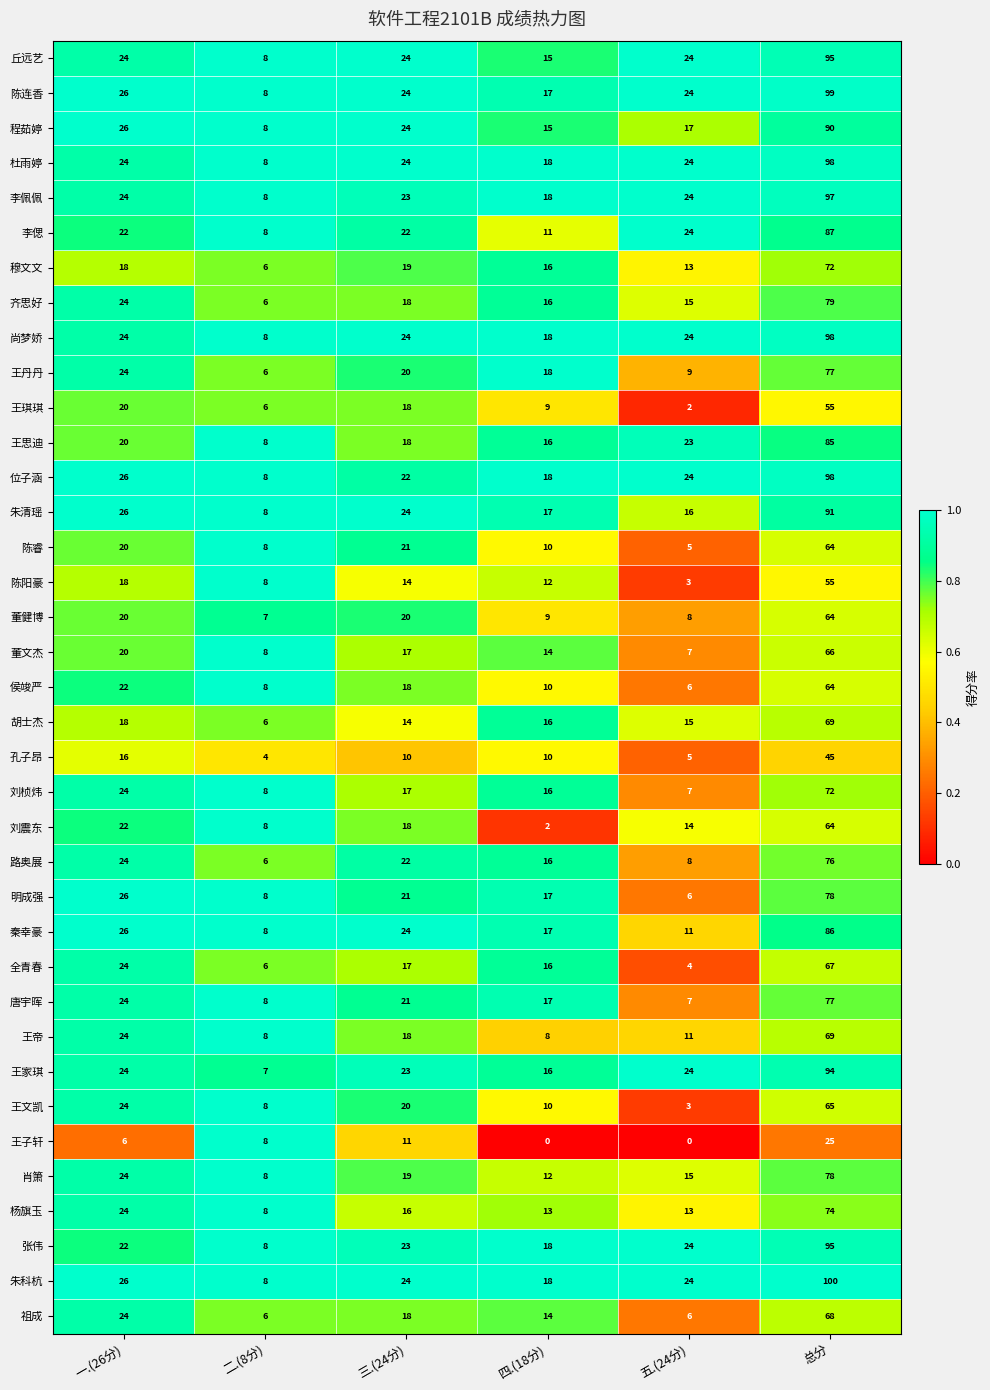

Which category has the highest value across all series?

总分